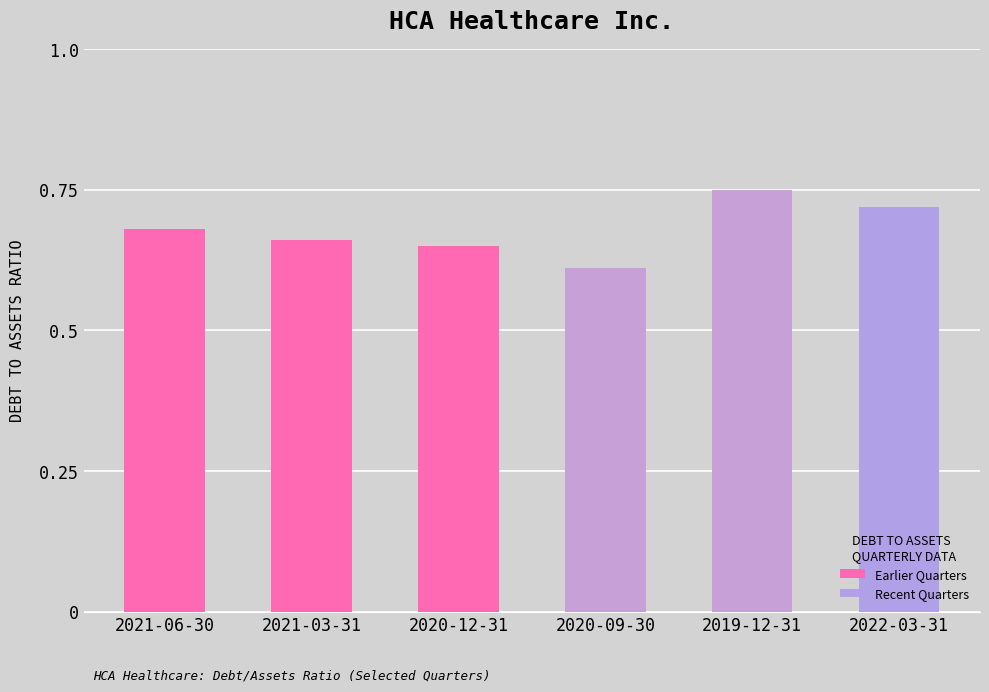

What is the label of the 5th bar from the left?

2019-12-31